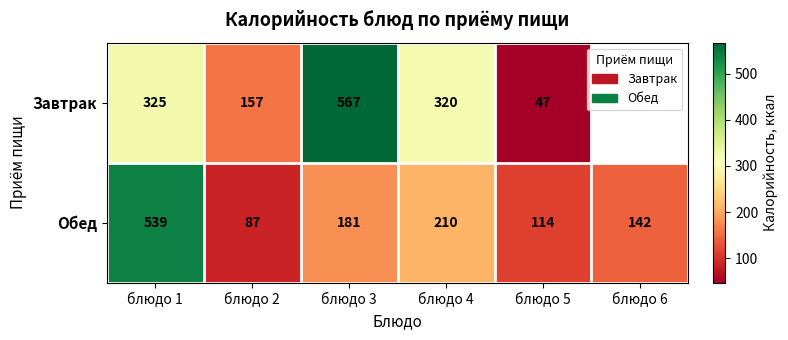

What is the approximate value of Обед at блюдо 5?

114